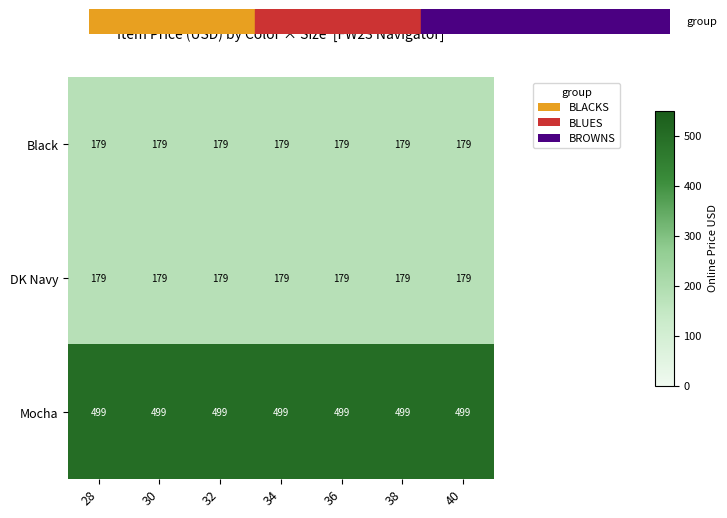

What is the approximate value of Black at 38?

179